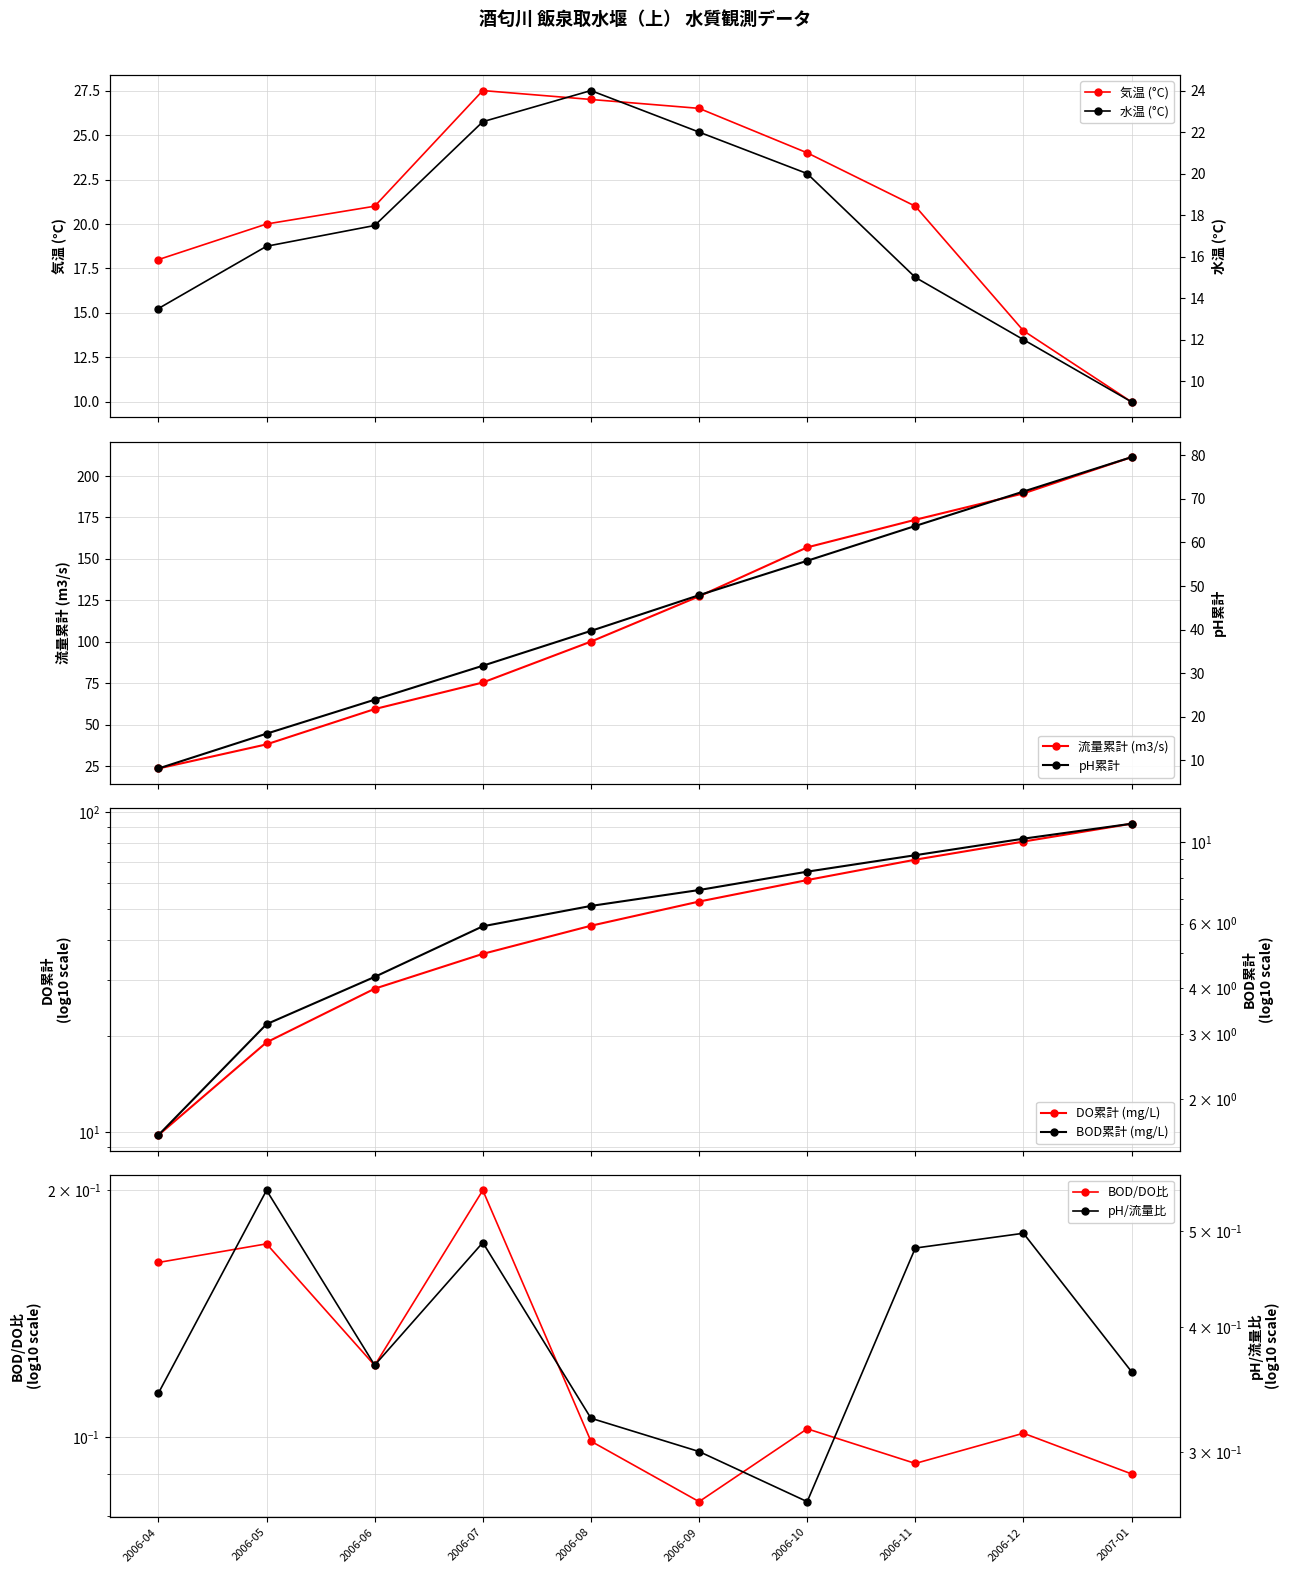

What is the average value of the 水温 (°C) series?

17.2